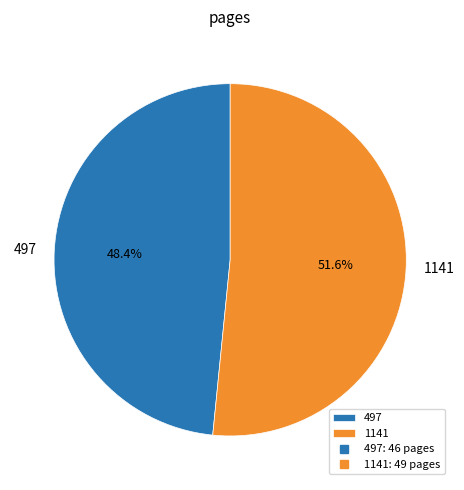

How many slices are in this pie chart?

2